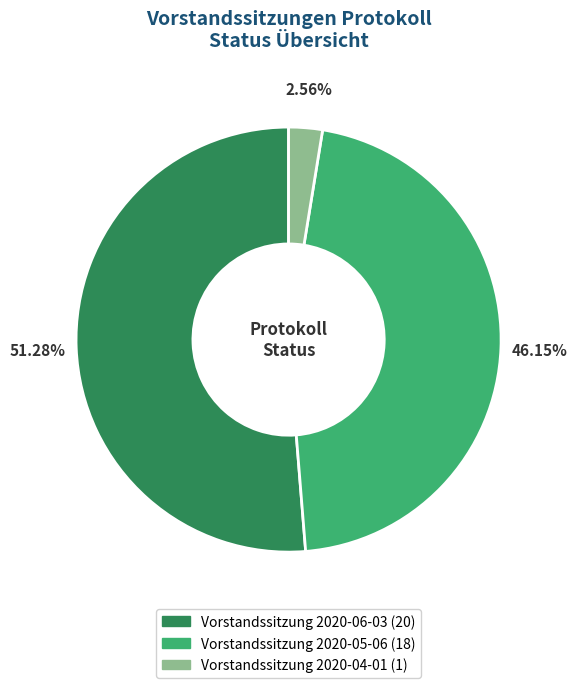

Which category has the smallest portion of the pie?

Vorstandssitzung 2020-04-01